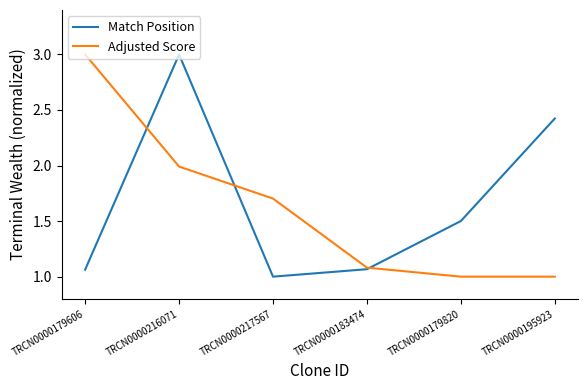

What is the greatest value displayed?

3.0